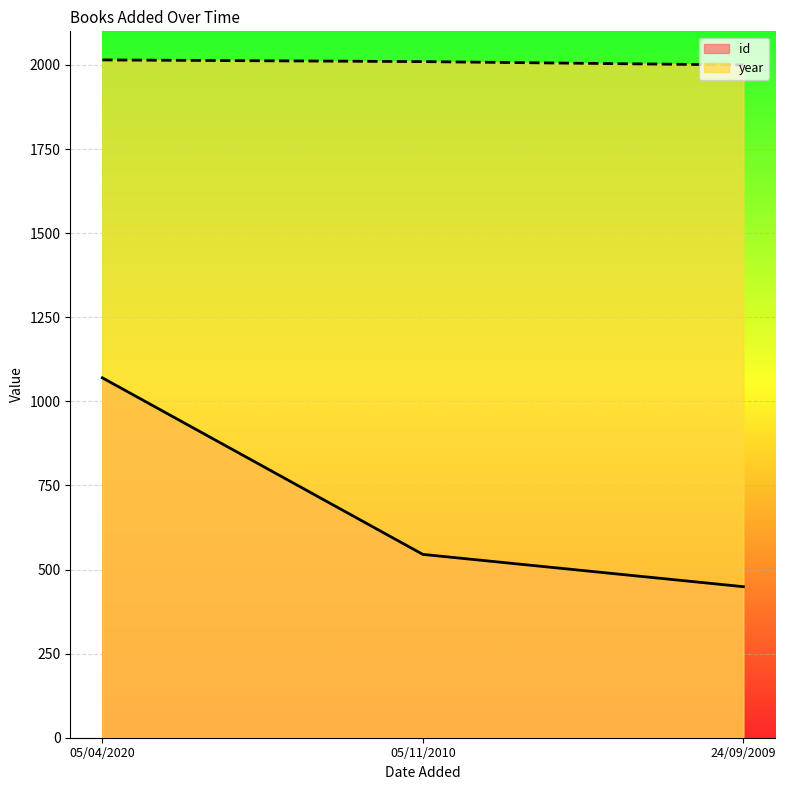

What is the difference between the maximum and second lowest values in the id series?

525